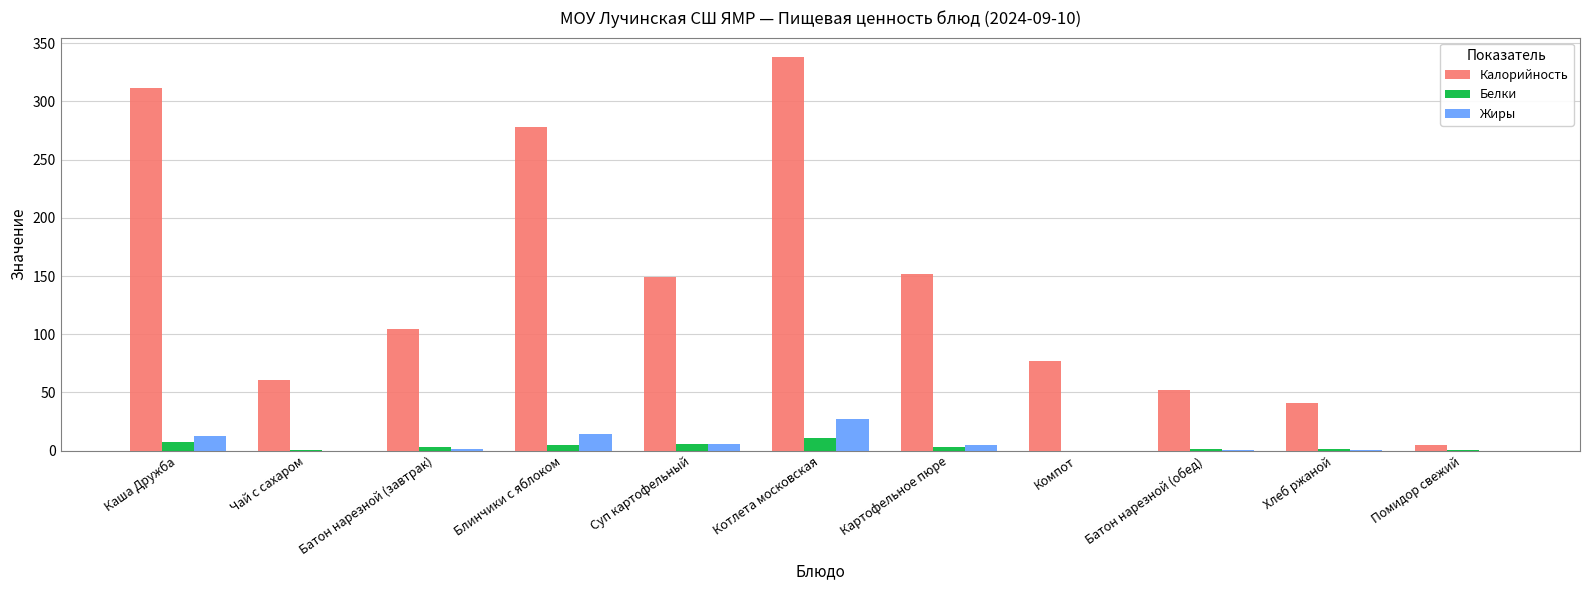

The Белки series shows 1.5 at Батон нарезной (обед). True or false?

True